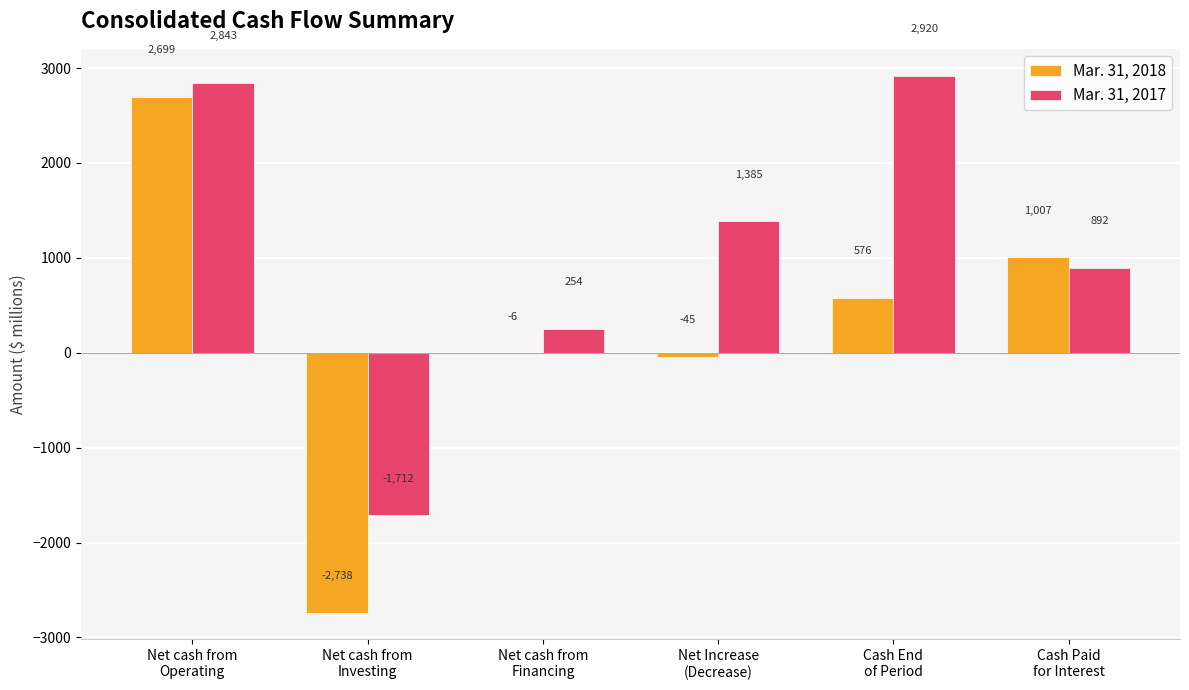

Reading right to left, what are all the values shown in this chart?

Mar. 31, 2018: 1007	576	-45	-6	-2738	2699
Mar. 31, 2017: 892	2920	1385	254	-1712	2843